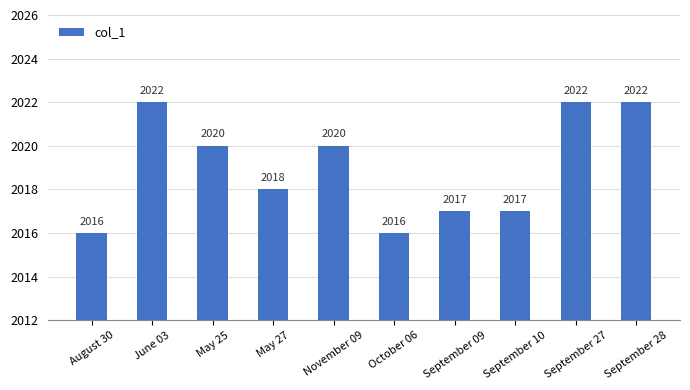

Count the values in the range 2017 to 2022.

8